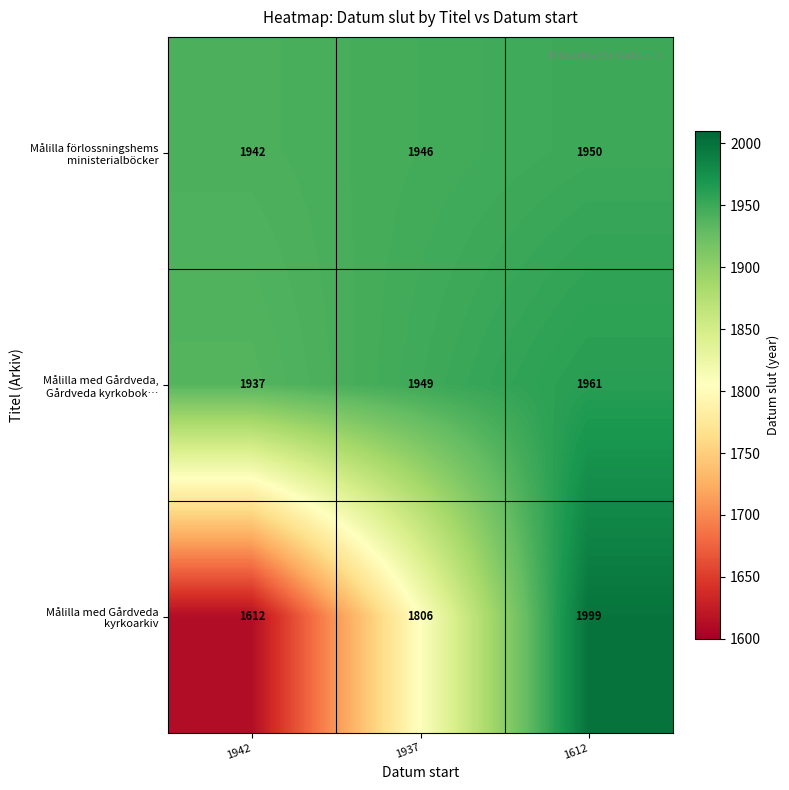

What is the maximum value shown in the chart?

1999